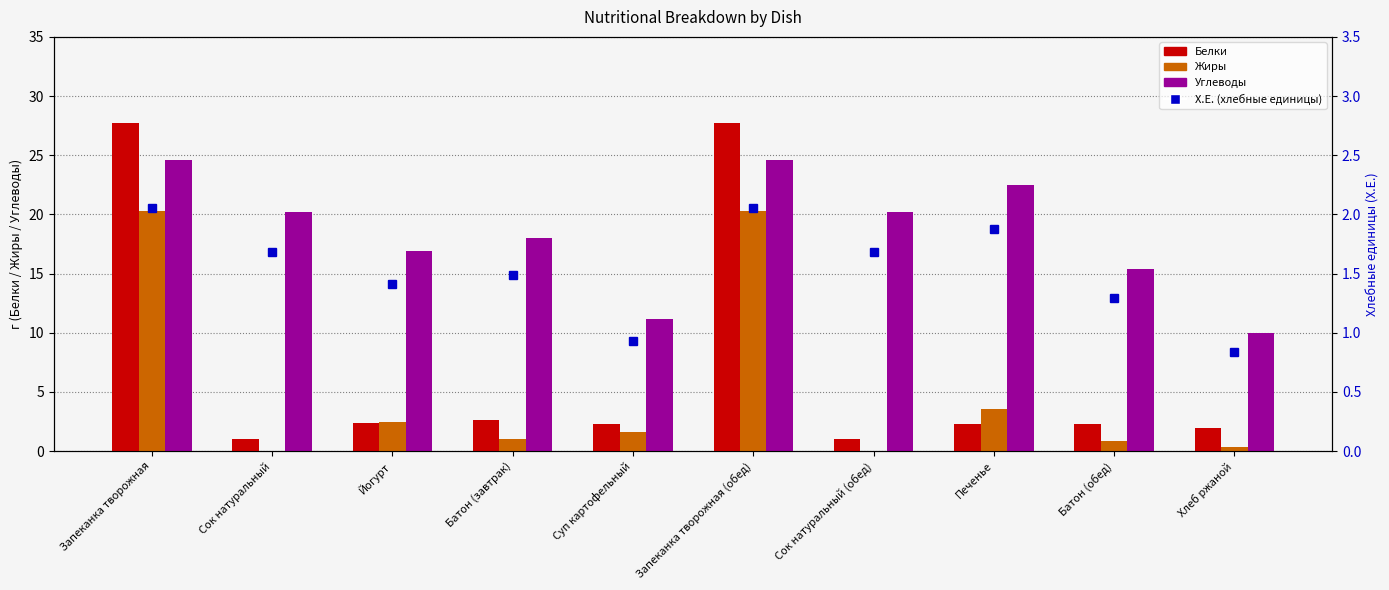

What is the sum of all Жиры values?

50.5